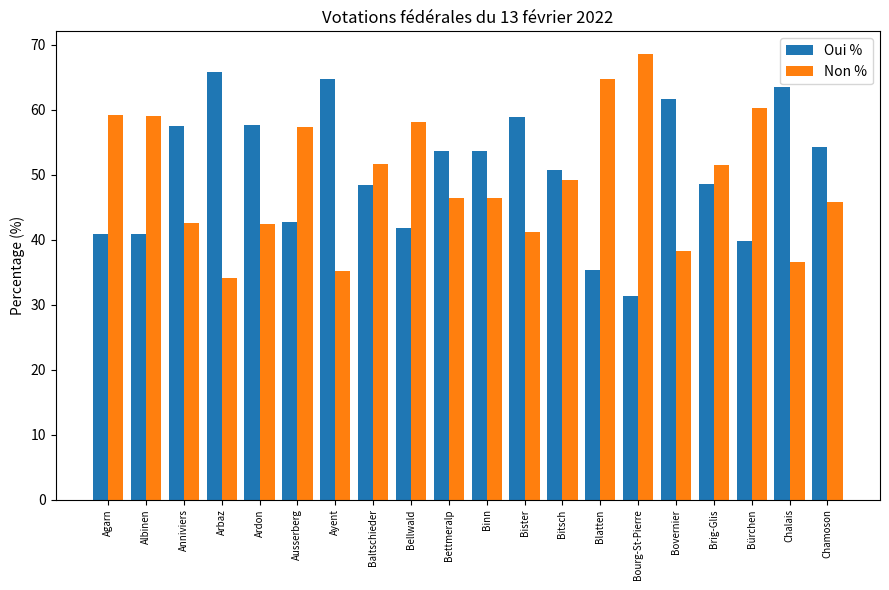

What is the spread (max minus min) of values at Brig-Glis?

3.0